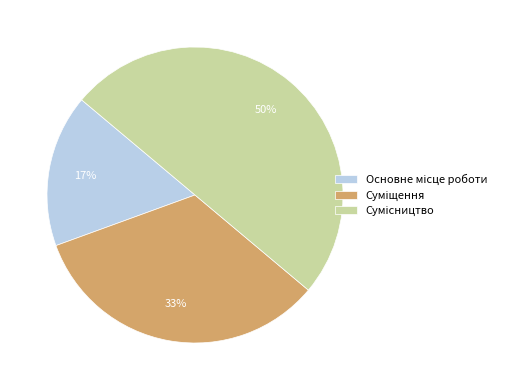

To the nearest percent, what is the average slice percentage?

33%